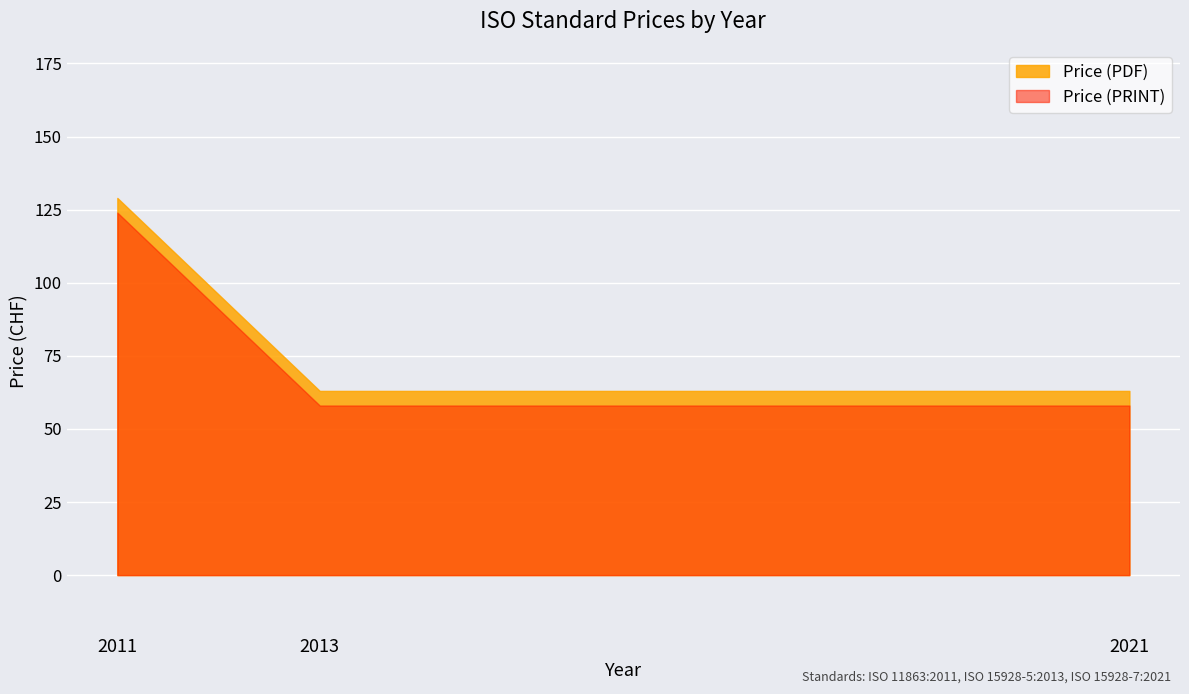

The Price (PDF) series shows 219 at 2011. True or false?

False